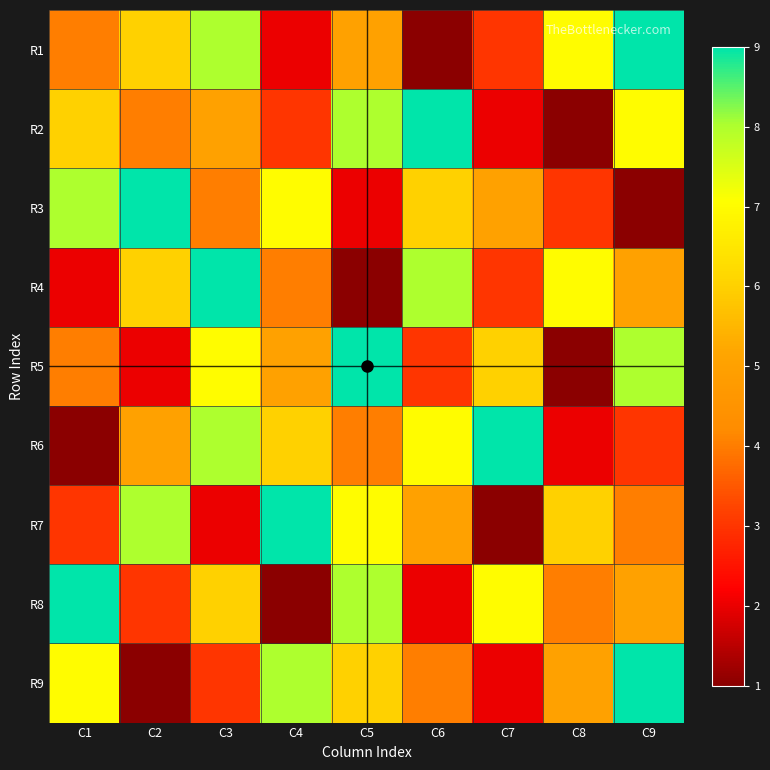

What is the total value across all series at C4?

45